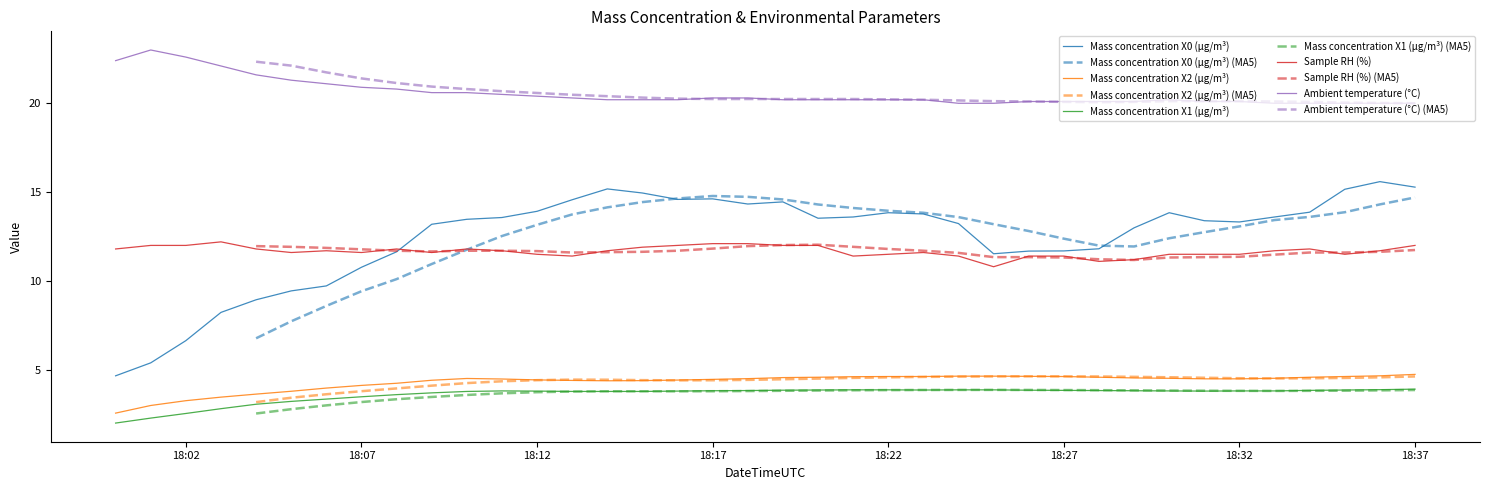

True or false: Sample RH (%) and Mass concentration X2 (μg/m³) cross at least once.

False